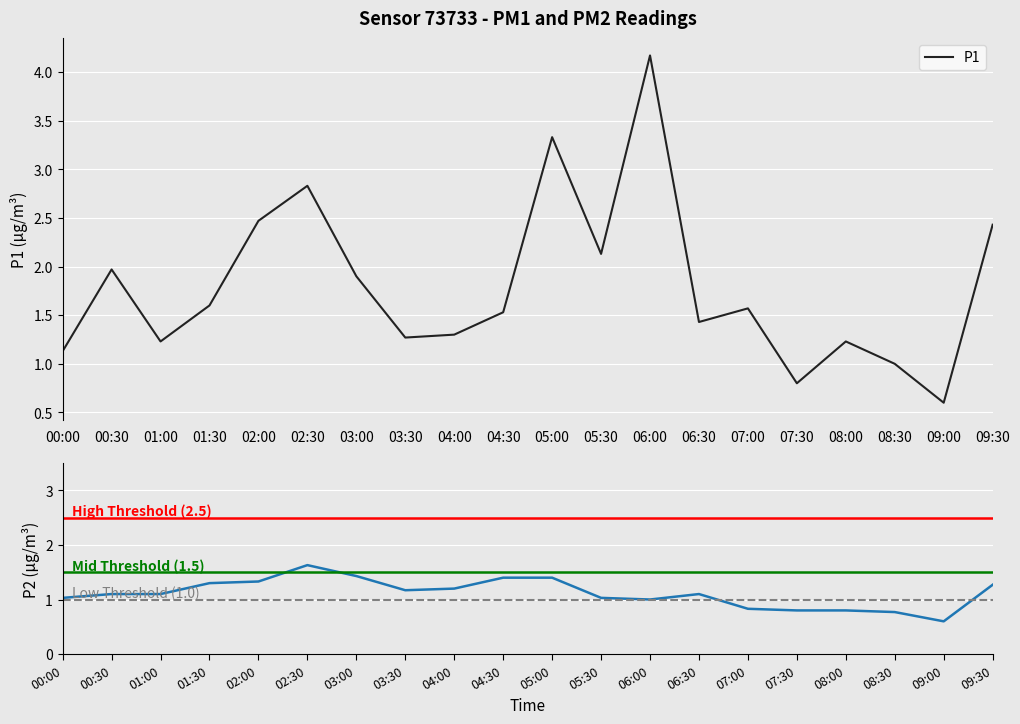

Reading left to right, what are all the values shown in this chart?

P1: 00:00=1.1	00:30=2.0	01:00=1.2	01:30=1.6	02:00=2.5	02:30=2.8	03:00=1.9	03:30=1.3	04:00=1.3	04:30=1.5	05:00=3.3	05:30=2.1	06:00=4.2	06:30=1.4	07:00=1.6	07:30=0.8	08:00=1.2	08:30=1.0	09:00=0.6	09:30=2.4
P2: 00:00=1.0	00:30=1.1	01:00=1.1	01:30=1.3	02:00=1.3	02:30=1.6	03:00=1.4	03:30=1.2	04:00=1.2	04:30=1.4	05:00=1.4	05:30=1.0	06:00=1.0	06:30=1.1	07:00=0.8	07:30=0.8	08:00=0.8	08:30=0.8	09:00=0.6	09:30=1.3